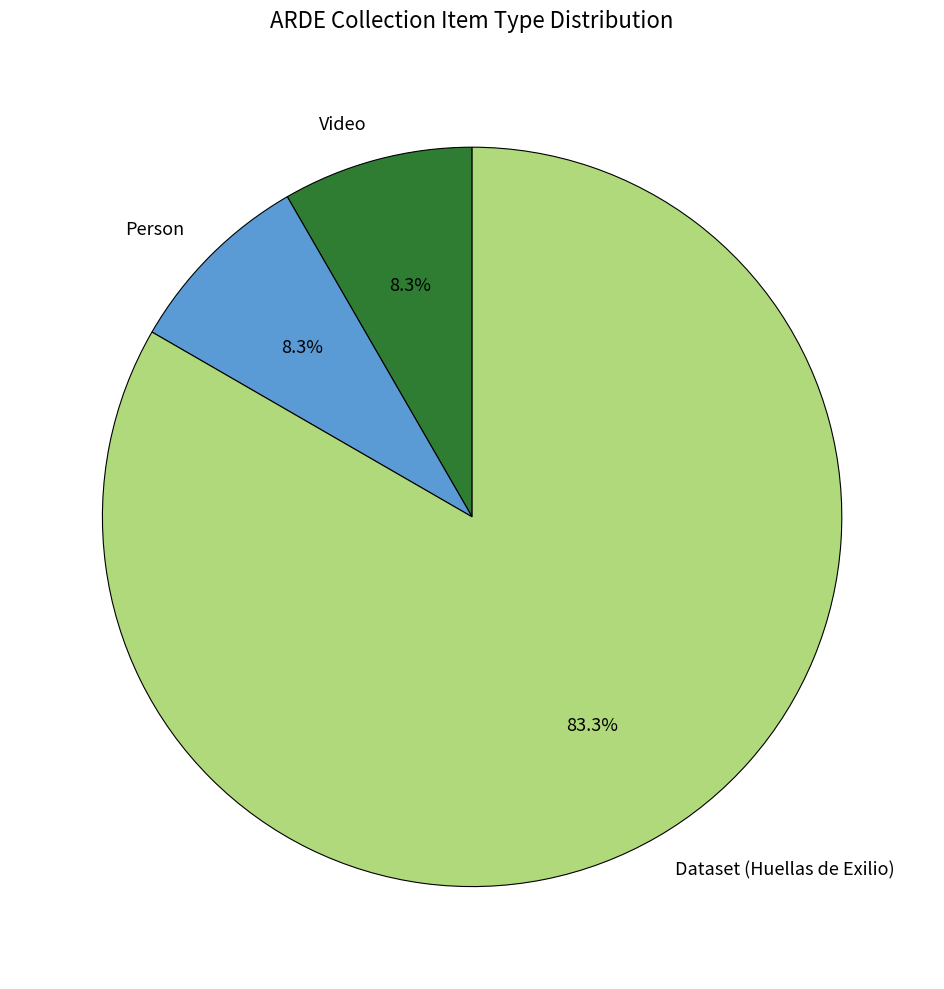

To the nearest percent, what percentage of the pie is Dataset (Huellas de Exilio)?

83%